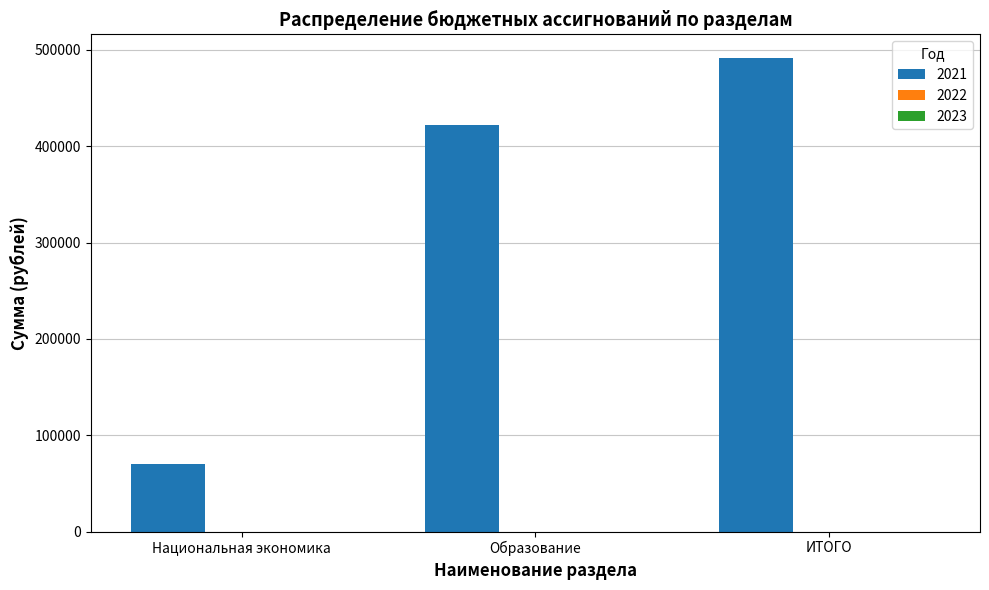

Is it true that the value at Образование is 549657.3?

False